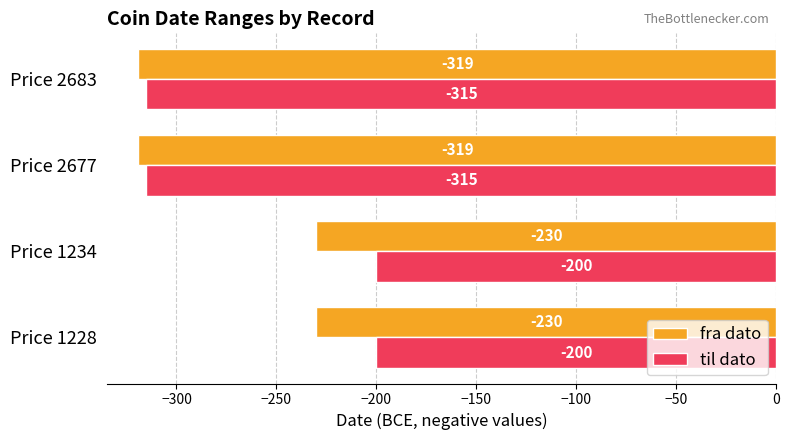

Which series has the widest spread of values?

til dato